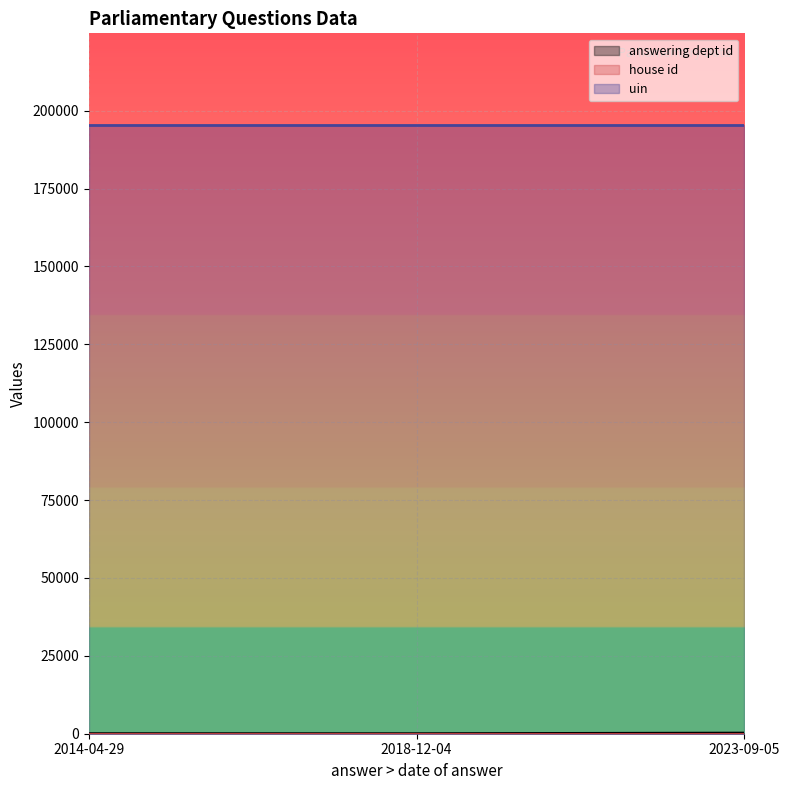

At which label does uin reach its peak?

2023-09-05